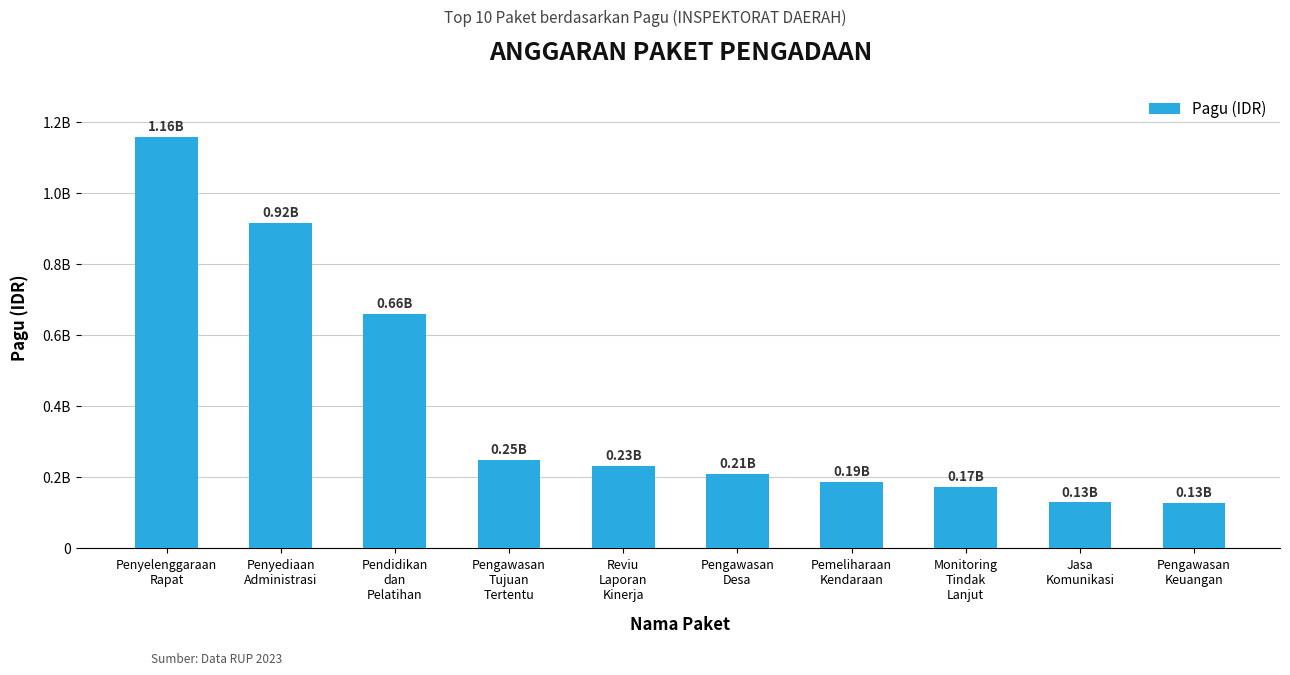

What is the change in value from Penyediaan
Administrasi to Pendidikan
dan
Pelatihan?

-256153000